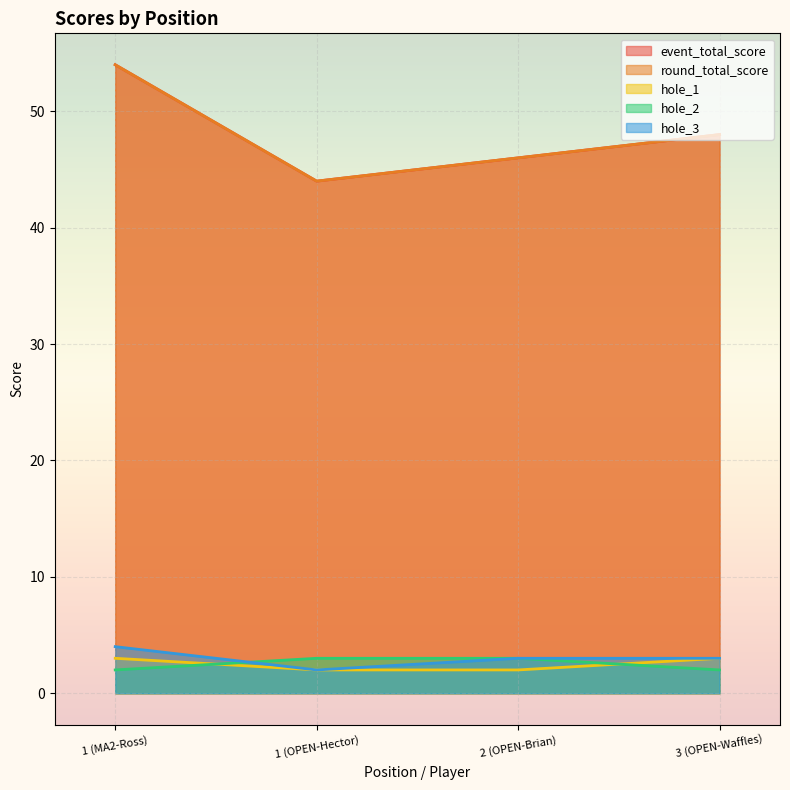

True or false: hole_1 has more than 2 points higher than both neighbors.

False